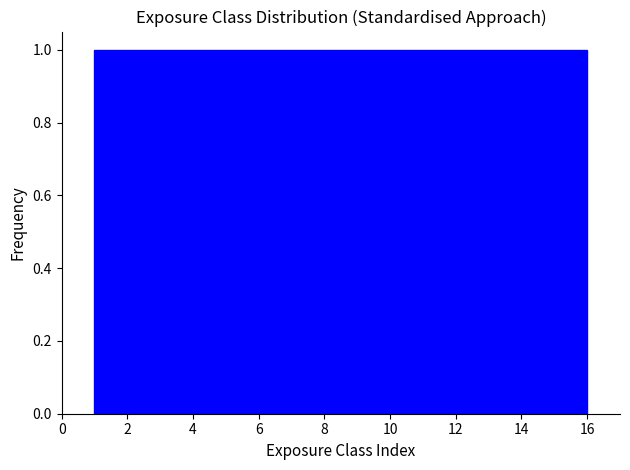

Reading left to right, transcribe this chart: for each bar, give the range it covers on the x-axis and its height. Neither the bar edges nor the heights are printed on the chart, so give them approximately, as read against the axes.

1.0 to 2.0: 1
2.0 to 2.8: 1
2.8 to 3.8: 1
3.8 to 4.8: 1
4.8 to 5.6: 1
5.6 to 6.6: 1
6.6 to 7.6: 1
7.6 to 8.6: 1
8.6 to 9.4: 1
9.4 to 10.4: 1
10.4 to 11.4: 1
11.4 to 12.2: 1
12.2 to 13.2: 1
13.2 to 14.2: 1
14.2 to 15.0: 1
15.0 to 16.0: 1